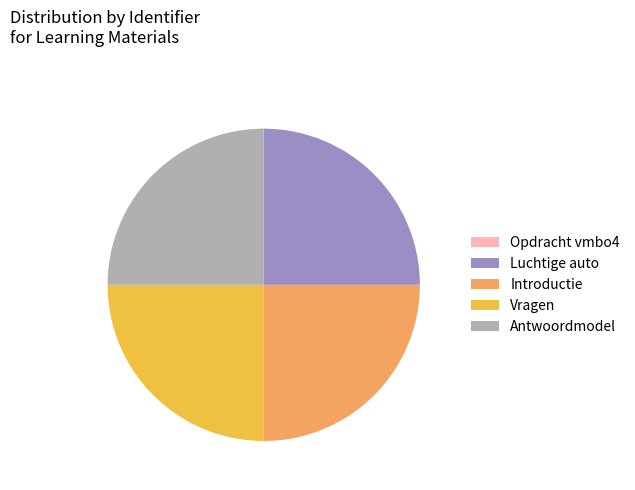

Is it true that Antwoordmodel is 25% of the pie?

True